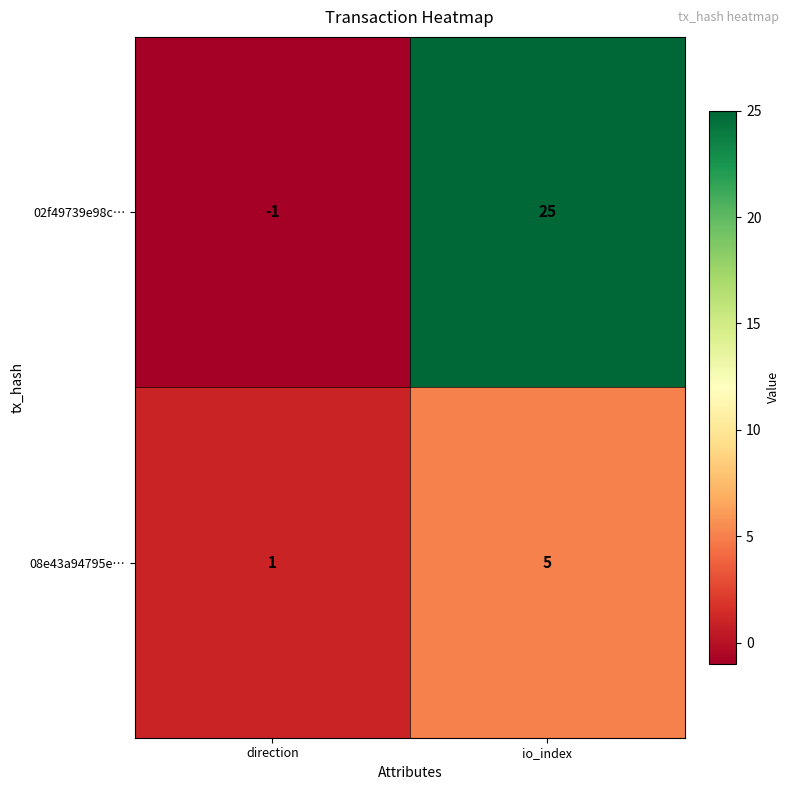

What is the sum of the 08e43a94795e… values at io_index and direction?

6